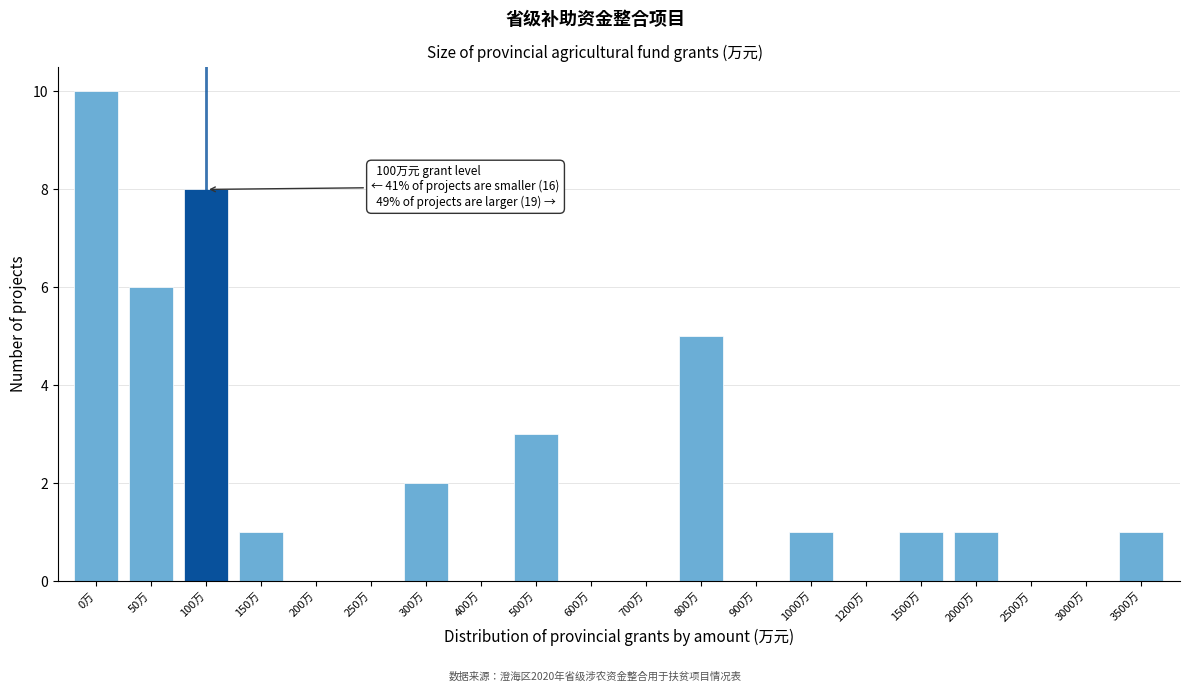

Reading left to right, list all the values displayed in this chart.

0万=10	50万=6	100万=8	150万=1	200万=0	250万=0	300万=2	400万=0	500万=3	600万=0	700万=0	800万=5	900万=0	1000万=1	1200万=0	1500万=1	2000万=1	2500万=0	3000万=0	3500万=1